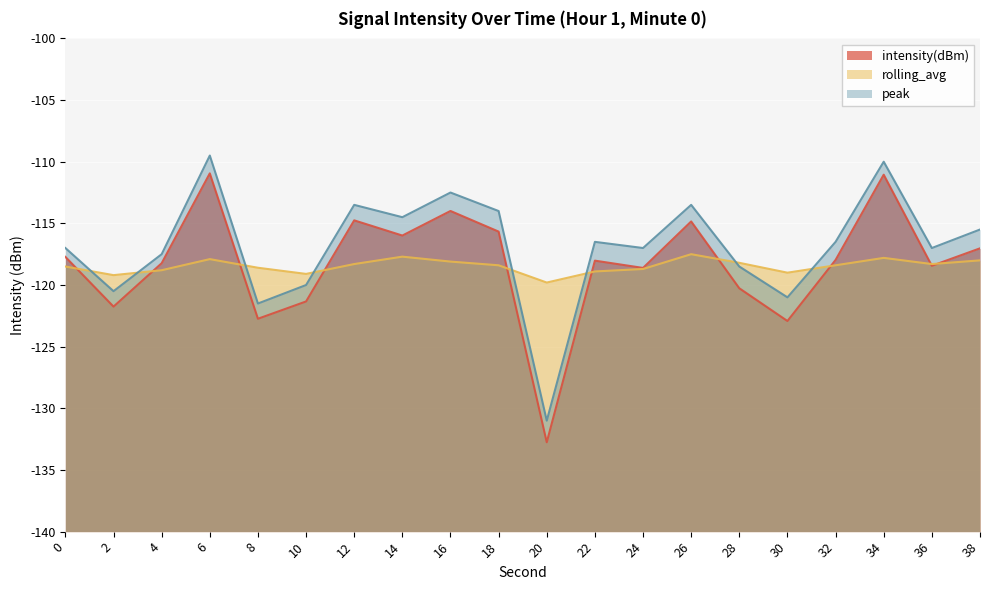

What are all the series names shown in the legend?

intensity(dBm), rolling_avg, peak